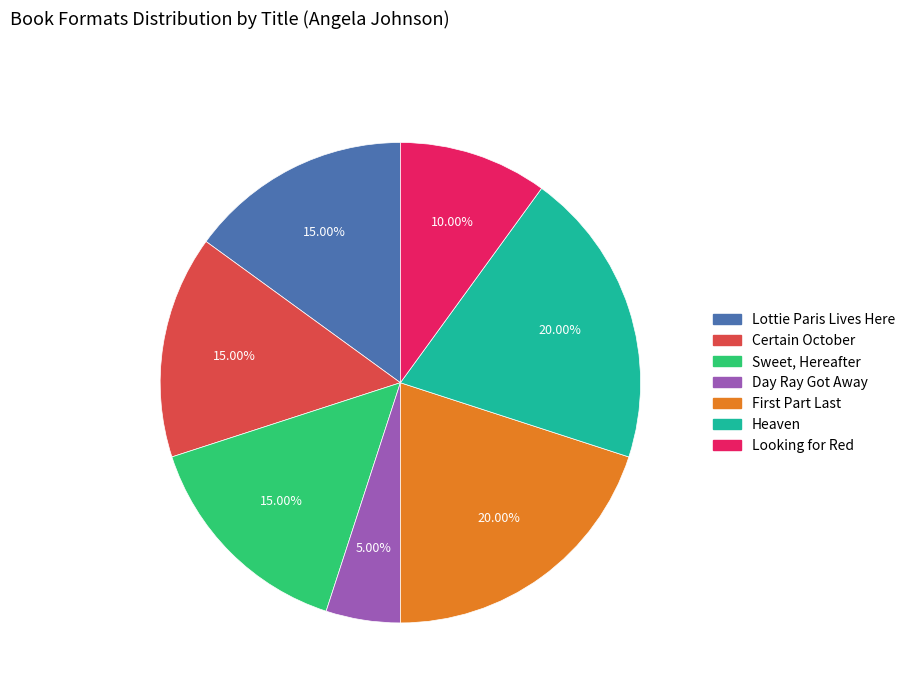

Is it true that Certain October is 5% of the pie?

False